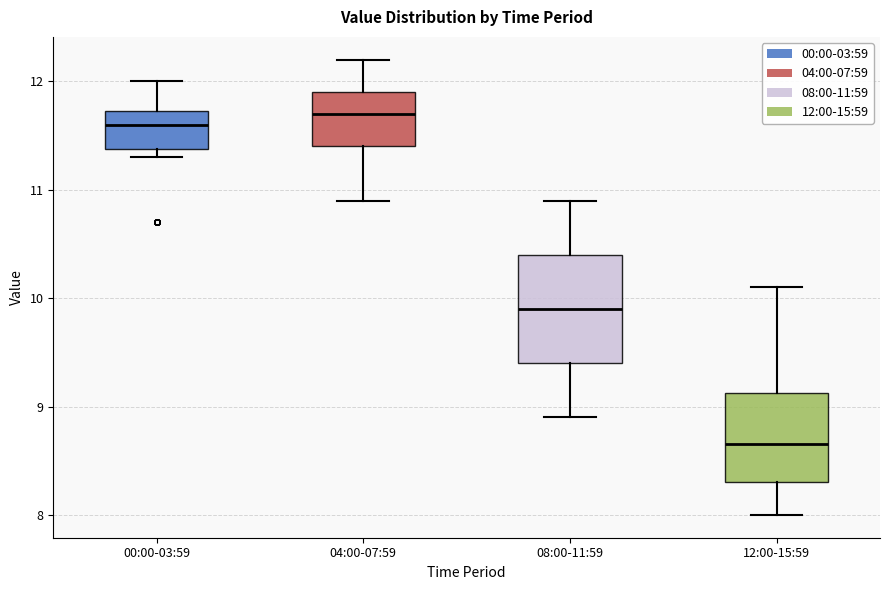

Which box is the tallest, from its lower edge to its upper edge?

08:00-11:59